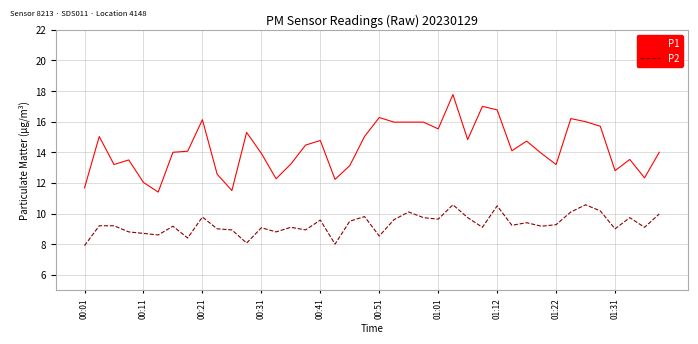

What is the sum of all P2 values?

371.7